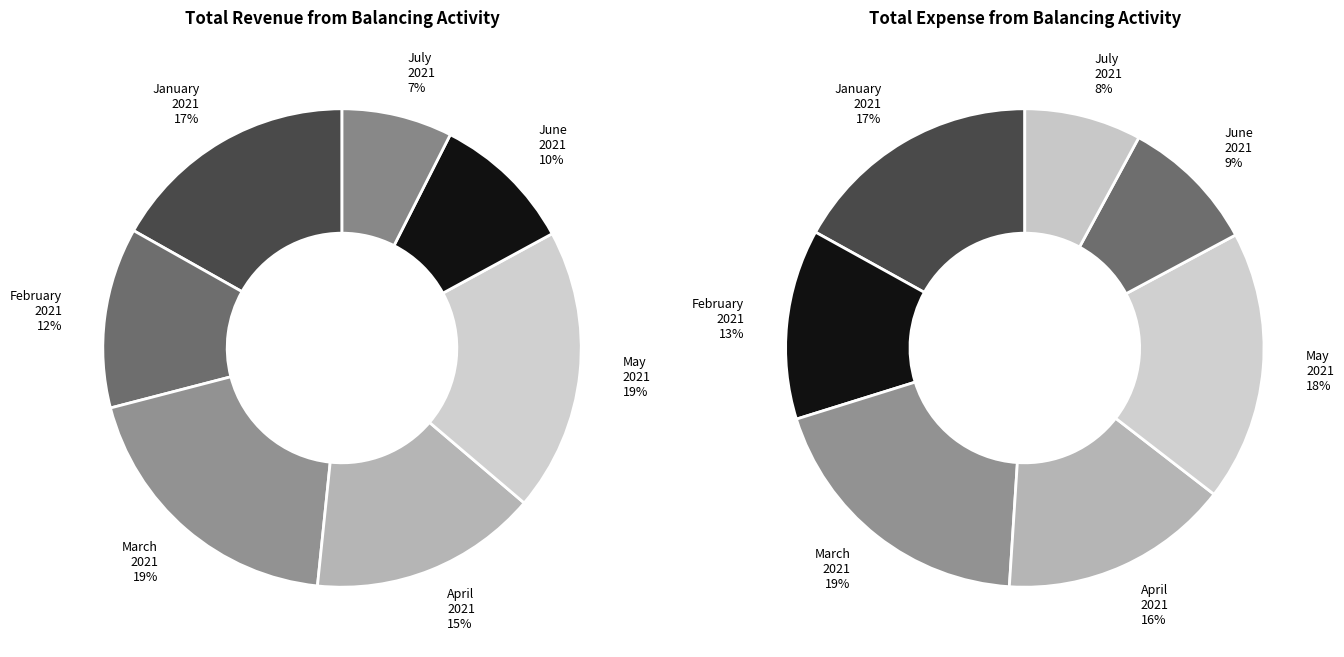

Which slice is the smallest?

July 2021